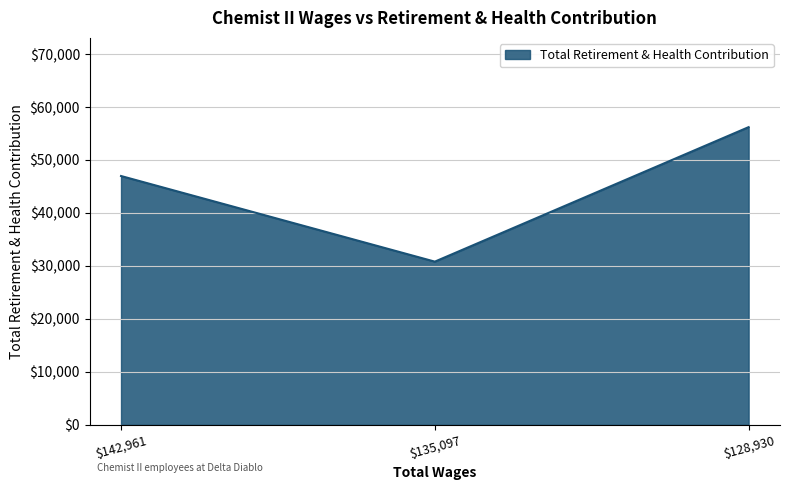

What is the sum of all values?

133975